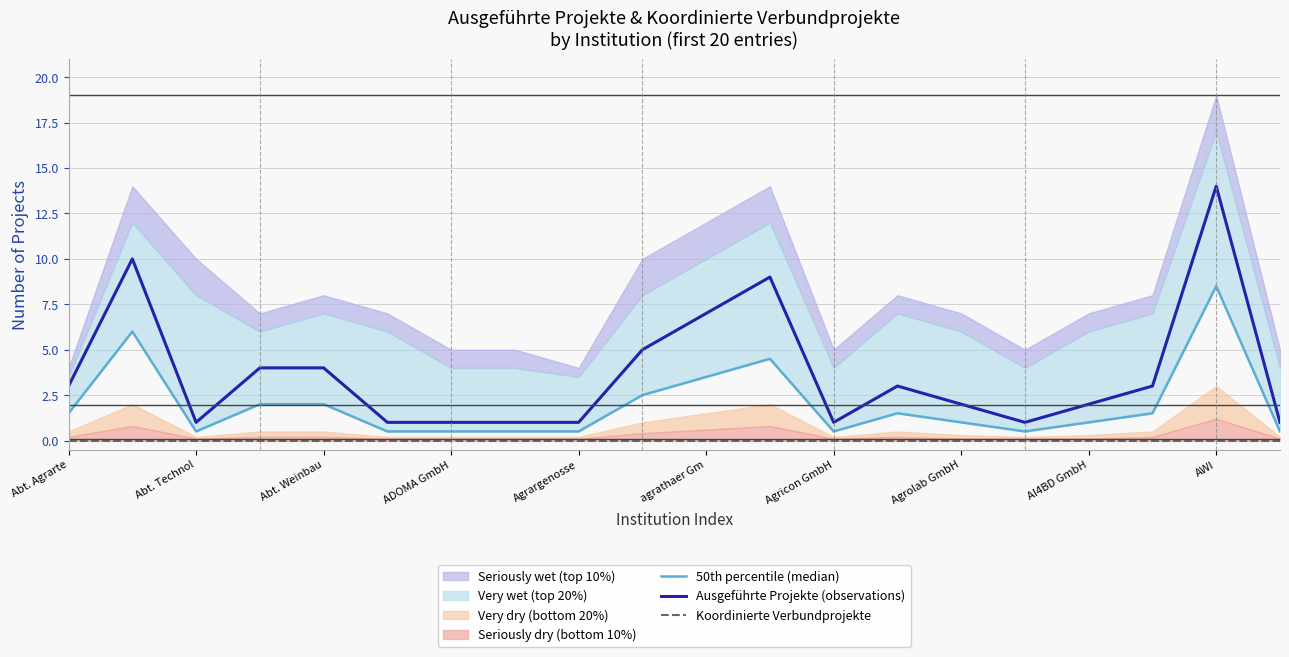

True or false: Ausgeführte Projekte (observations) has a value of 1 at Agricon GmbH.

True